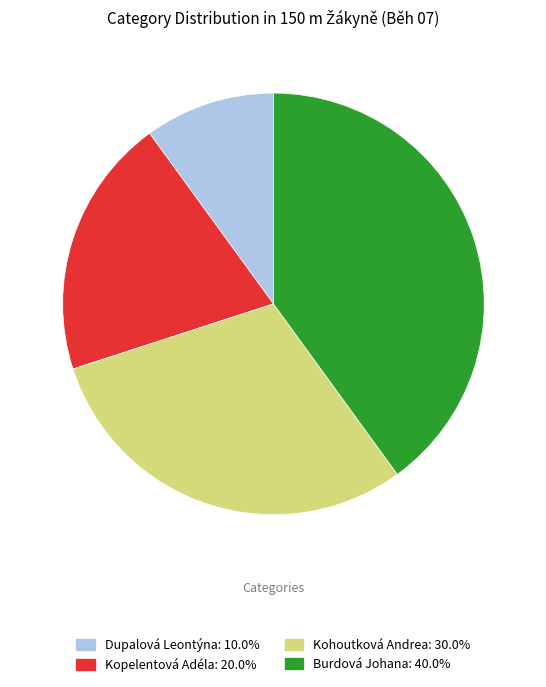

What is the smallest slice in the pie chart?

Dupalová Leontýna